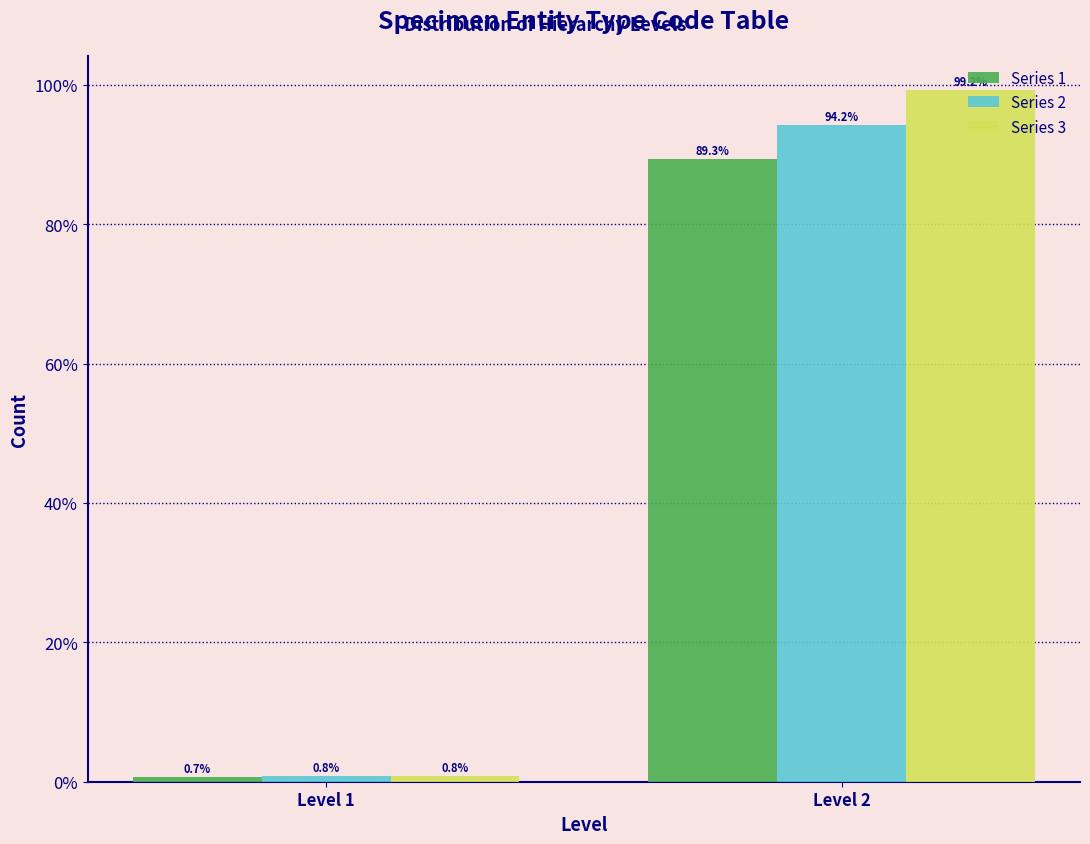

Reading left to right, what are all the values shown in this chart?

Series 1: Level 1=0.7	Level 2=89.3
Series 2: Level 1=0.8	Level 2=94.2
Series 3: Level 1=0.8	Level 2=99.2